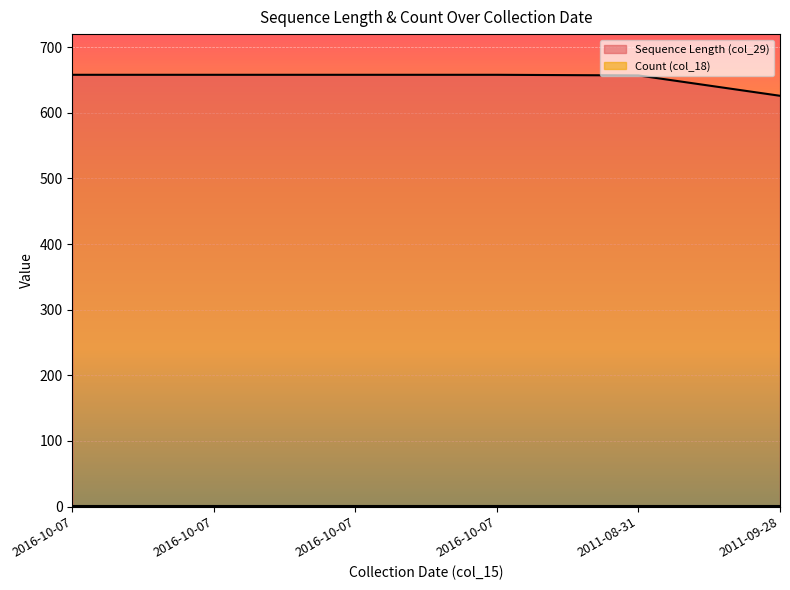

At which label is the value closest to 642?

2011-08-31